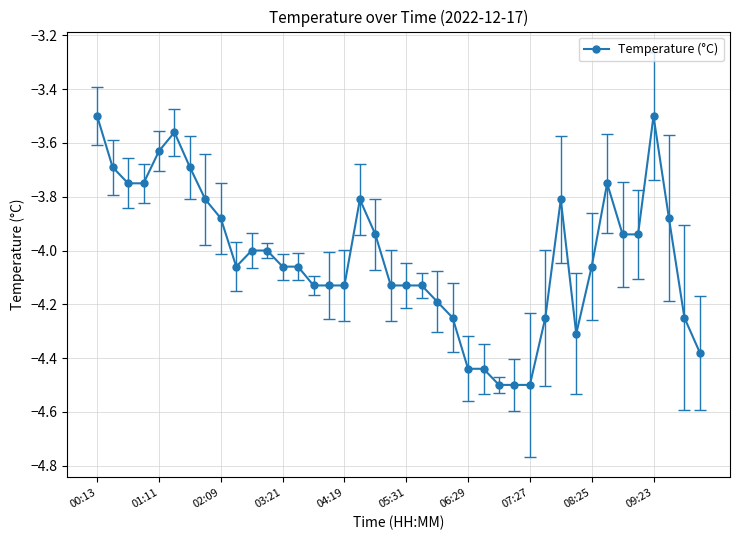

True or false: the data has more than 2 interior local peaks.

True